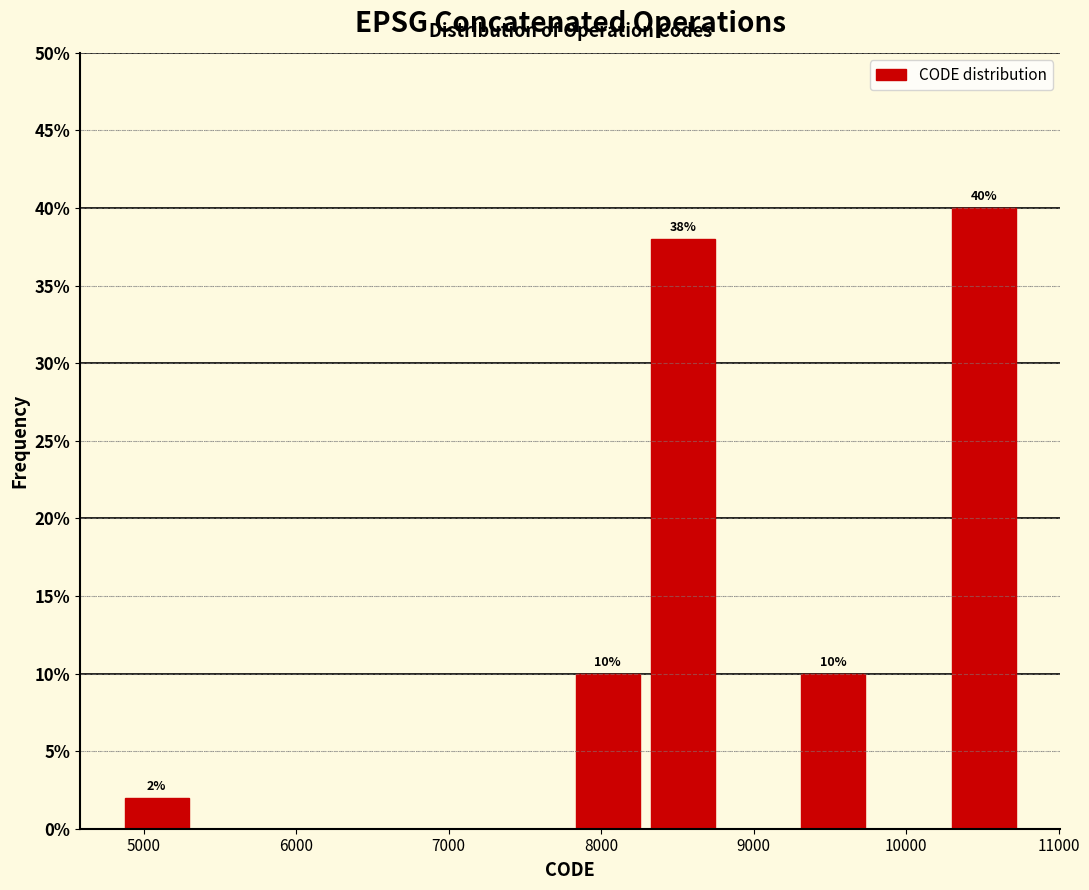

Which range on the x-axis has the tallest bar?

10300 to 10800